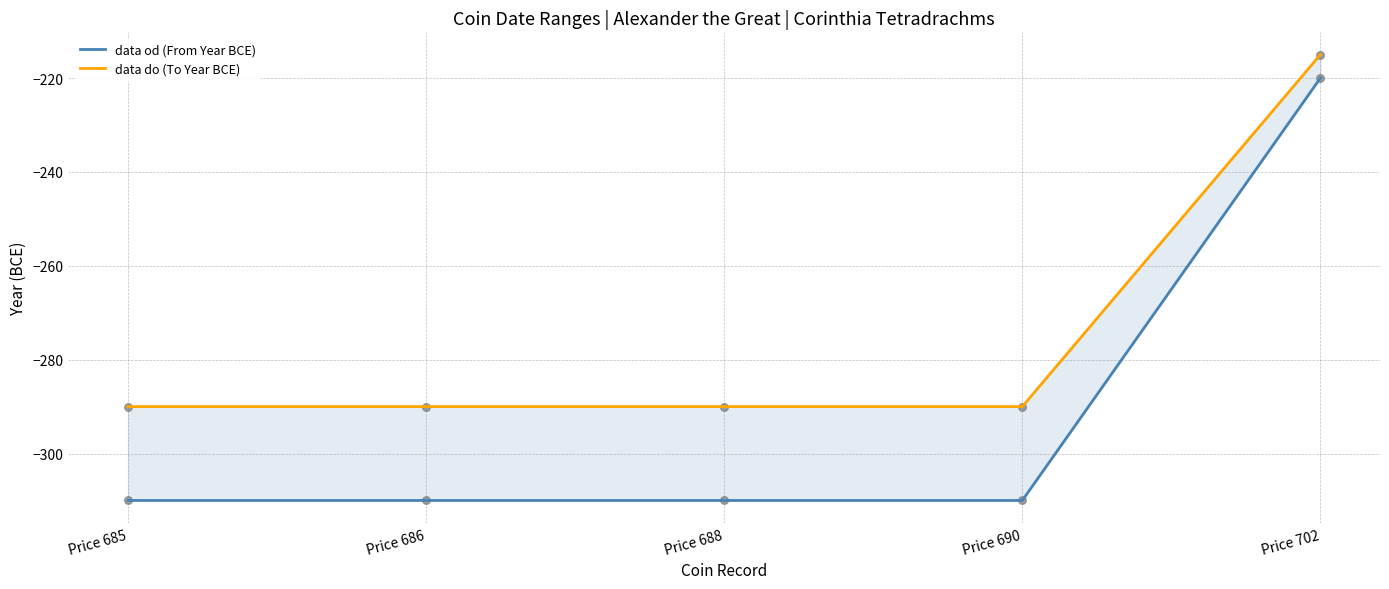

Which series has the largest Y range (max minus min)?

data od (From Year BCE)